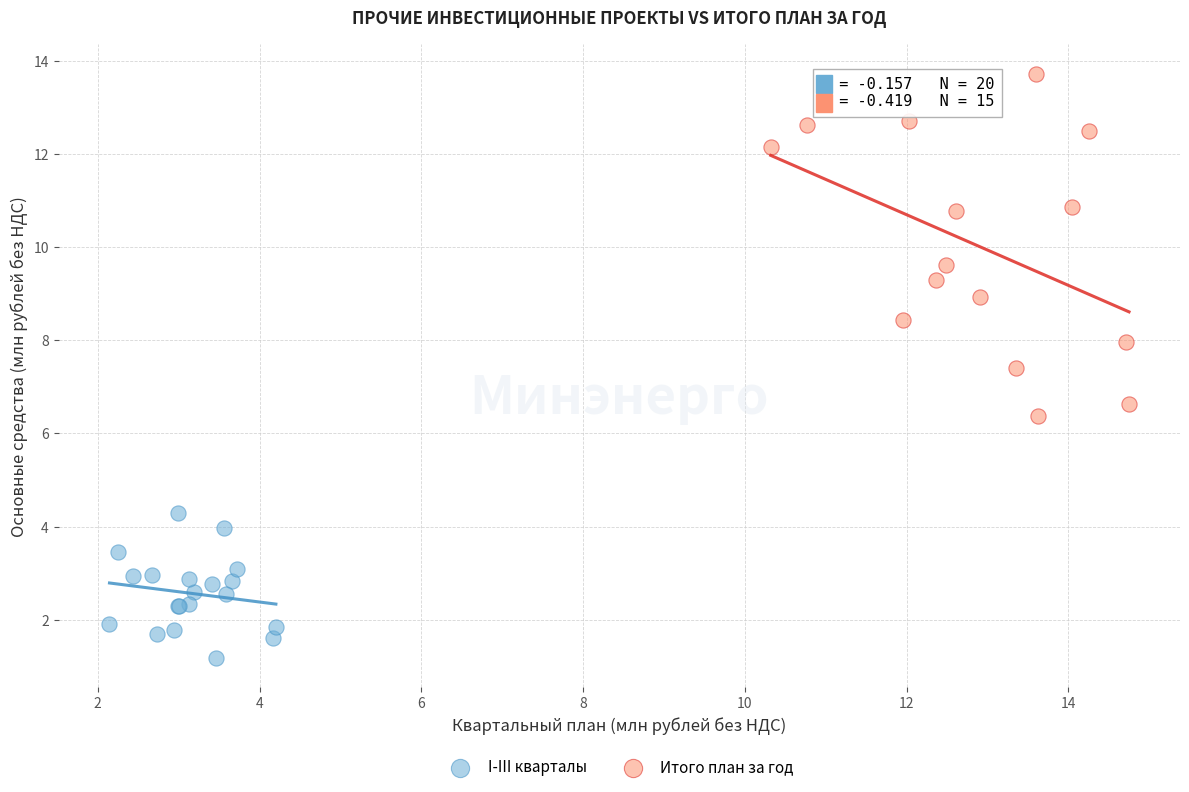

Which series reaches the minimum Y coordinate?

I-III кварталы